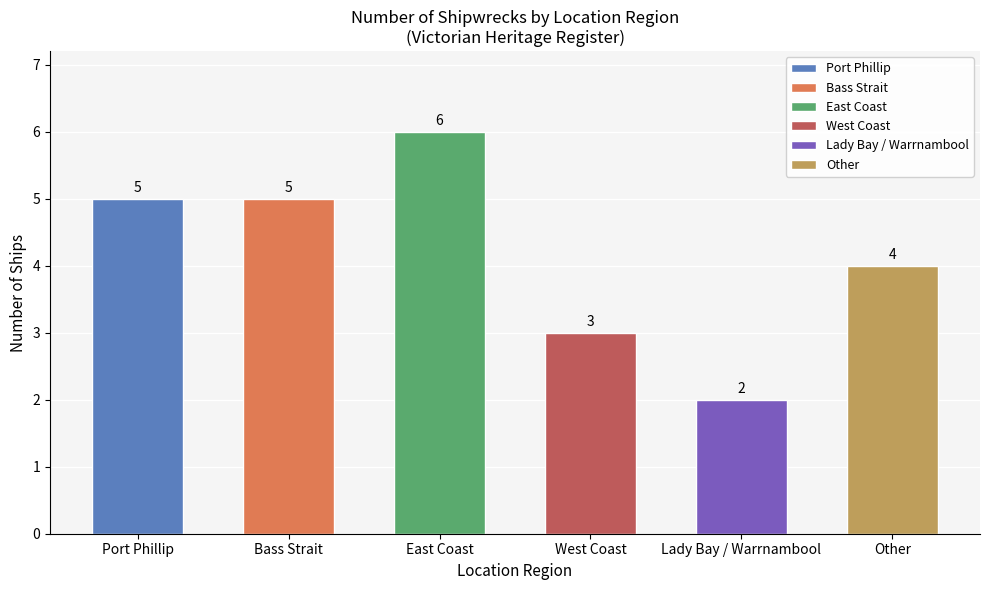

List the labels in order of value, largest first.

East Coast, Port Phillip, Bass Strait, Other, West Coast, Lady Bay / Warrnambool